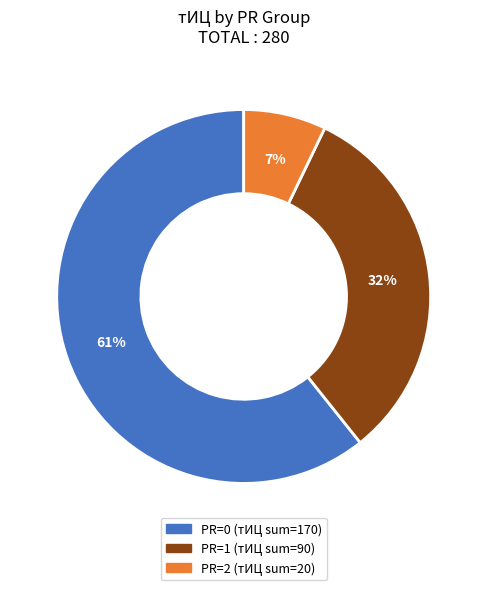

Is it true that PR=1 (тИЦ sum=90) is 32% of the pie?

True